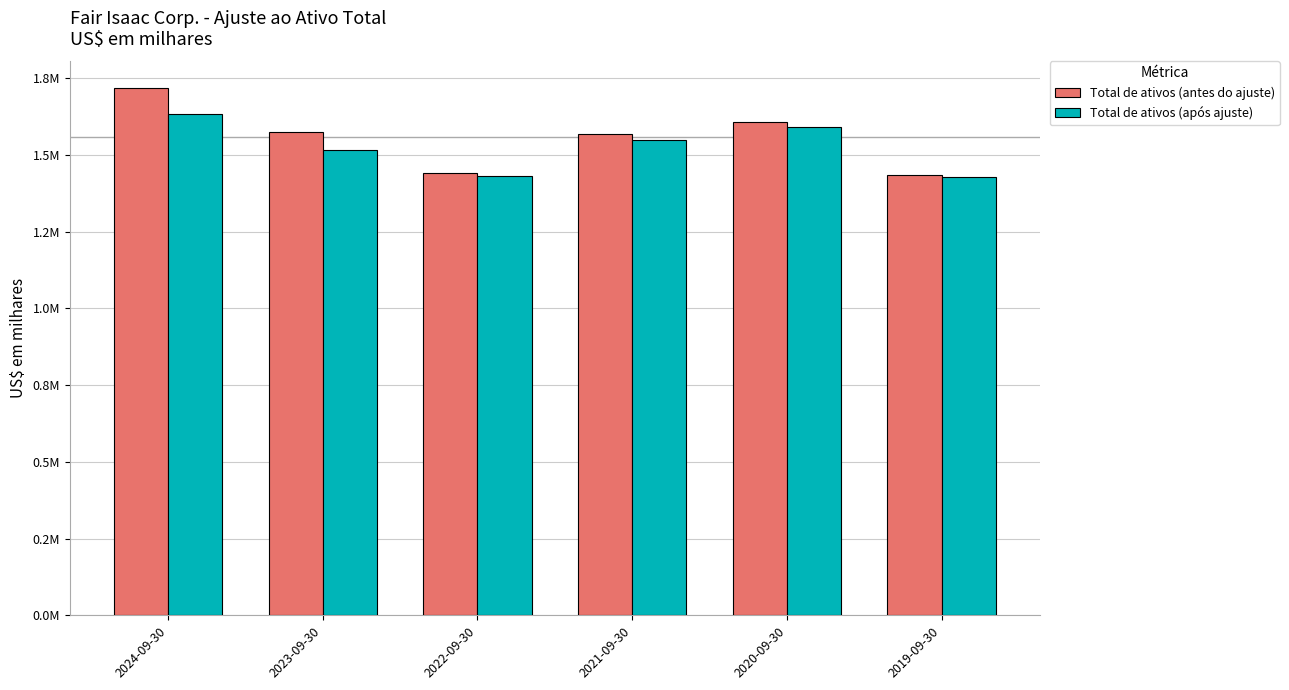

What is the sum of the Total de ativos (após ajuste) values at 2020-09-30 and 2023-09-30?

3107756